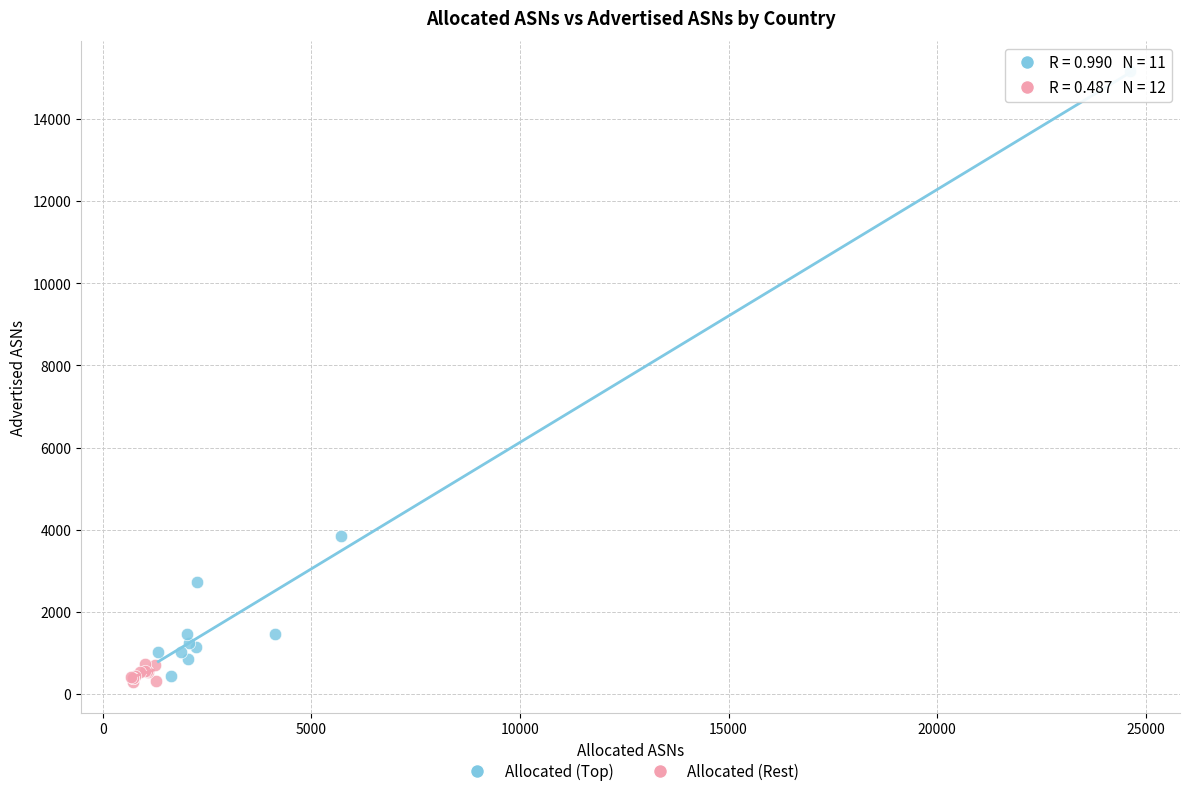

Which series has the largest Y range (max minus min)?

Allocated (Top)